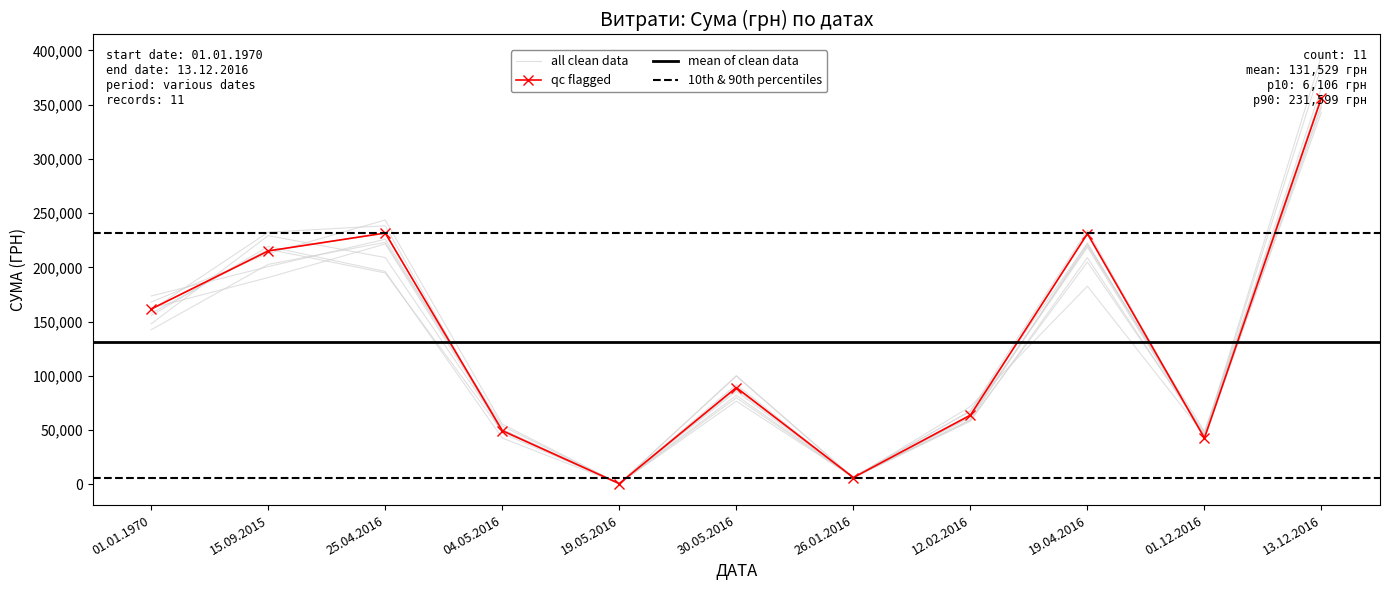

At which label is the value closest to 178415?

01.01.1970